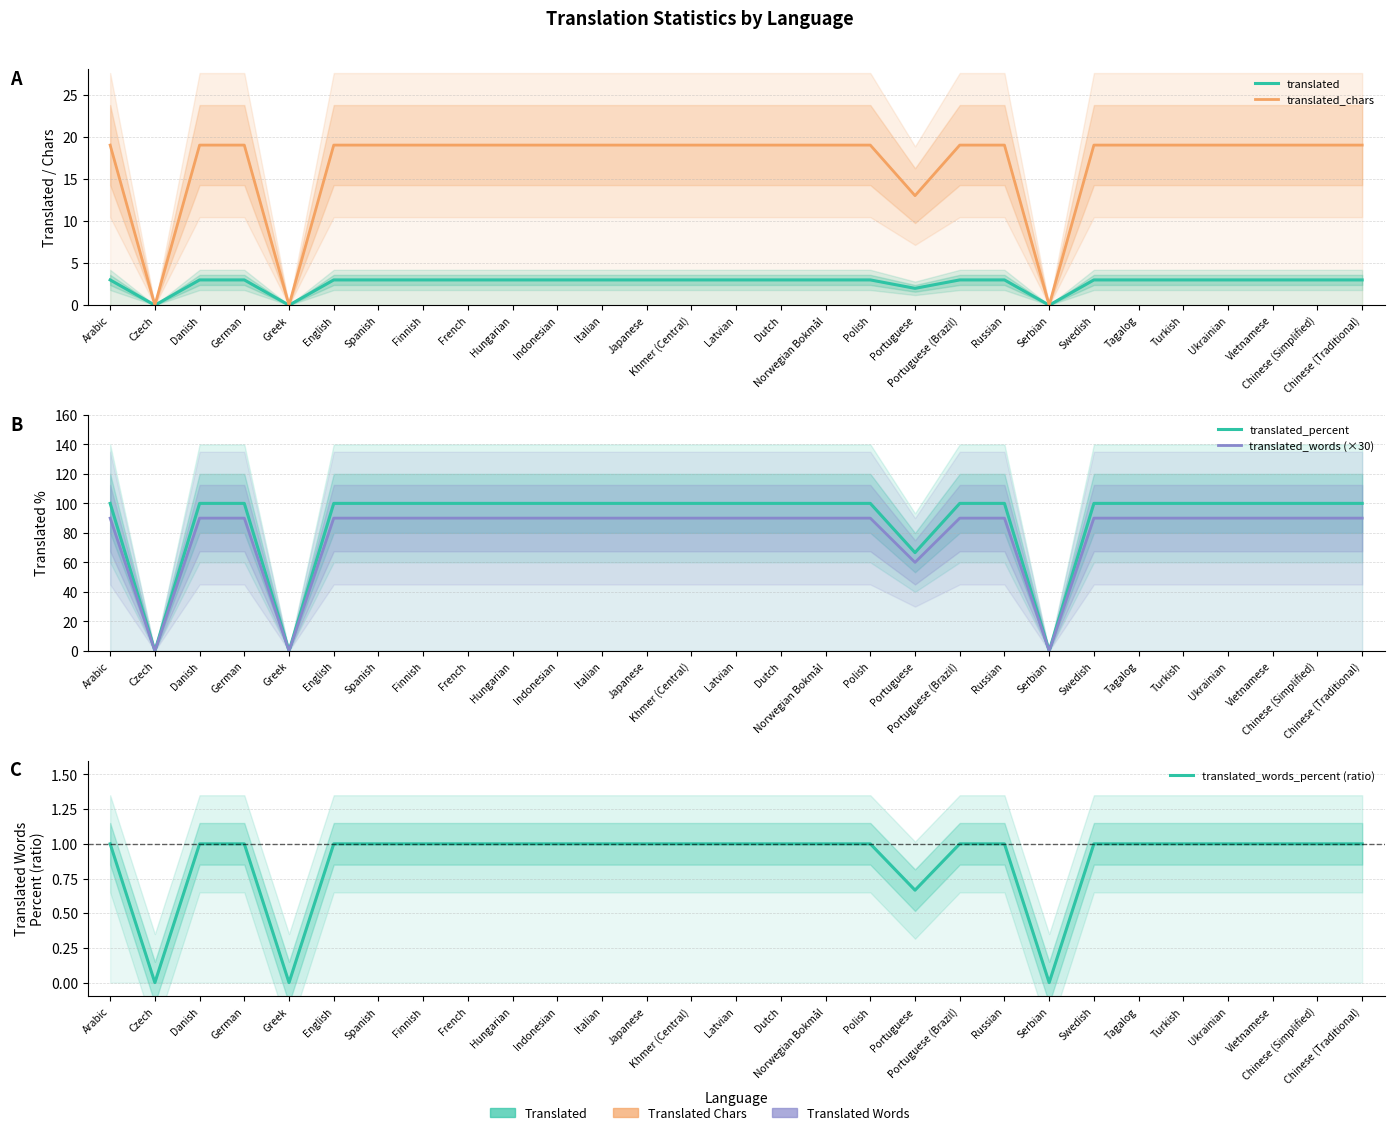

In translated_chars, how many points are lower than both neighbors (excluding endpoints)?

4